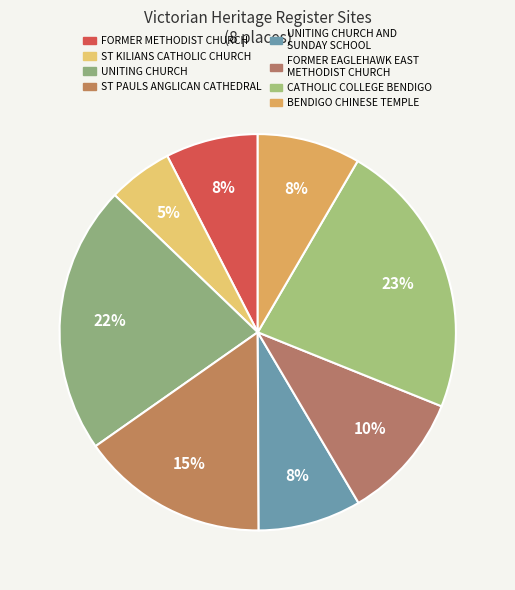

Count the number of slices in the pie.

8